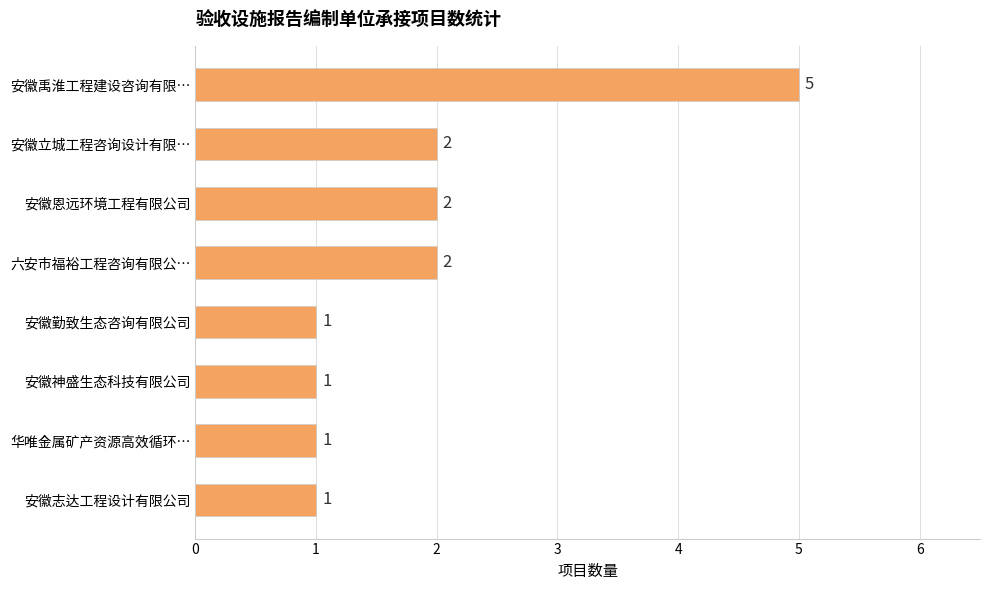

Count the number of data series in this chart.

1